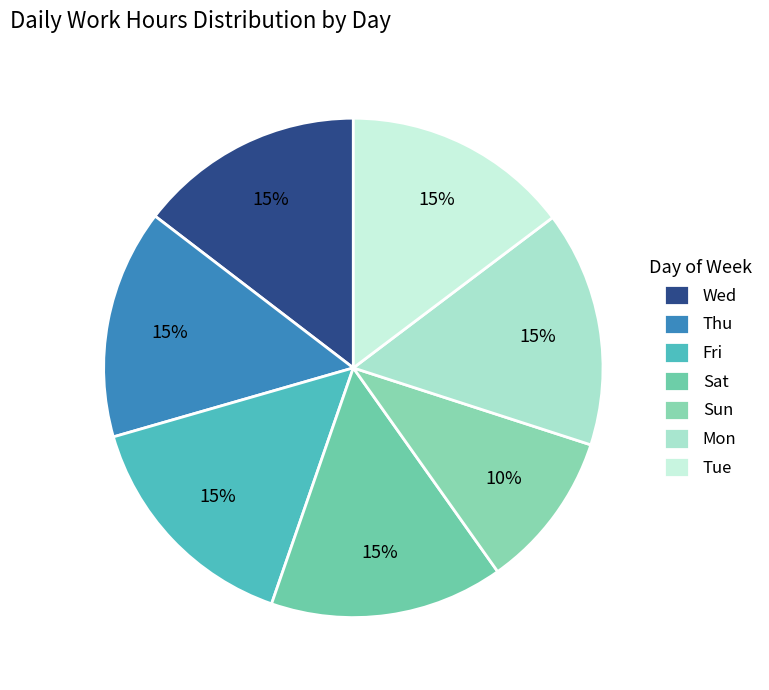

How many segments does this pie chart have?

7